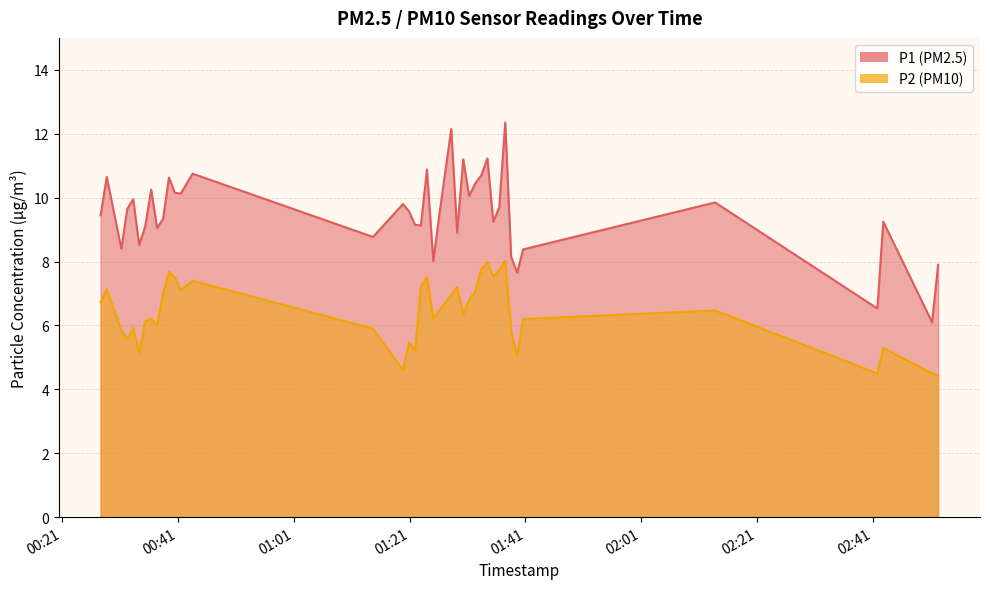

Rank the series at 2023-11-19T02:41:44 from highest to lowest value.

P1, P2